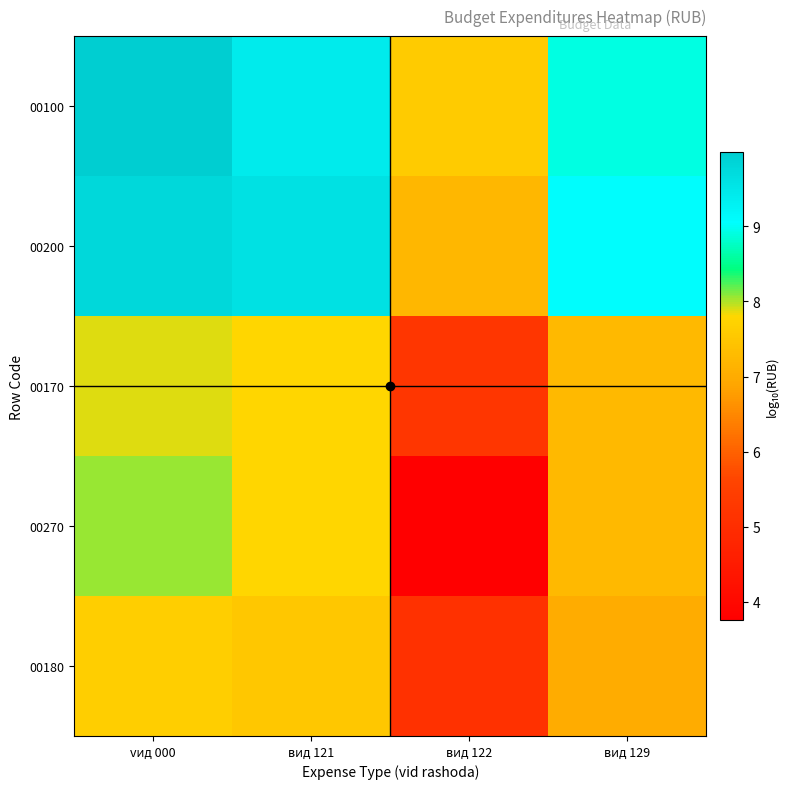

Which series changed the most between вид 122 and вид 129?

00270